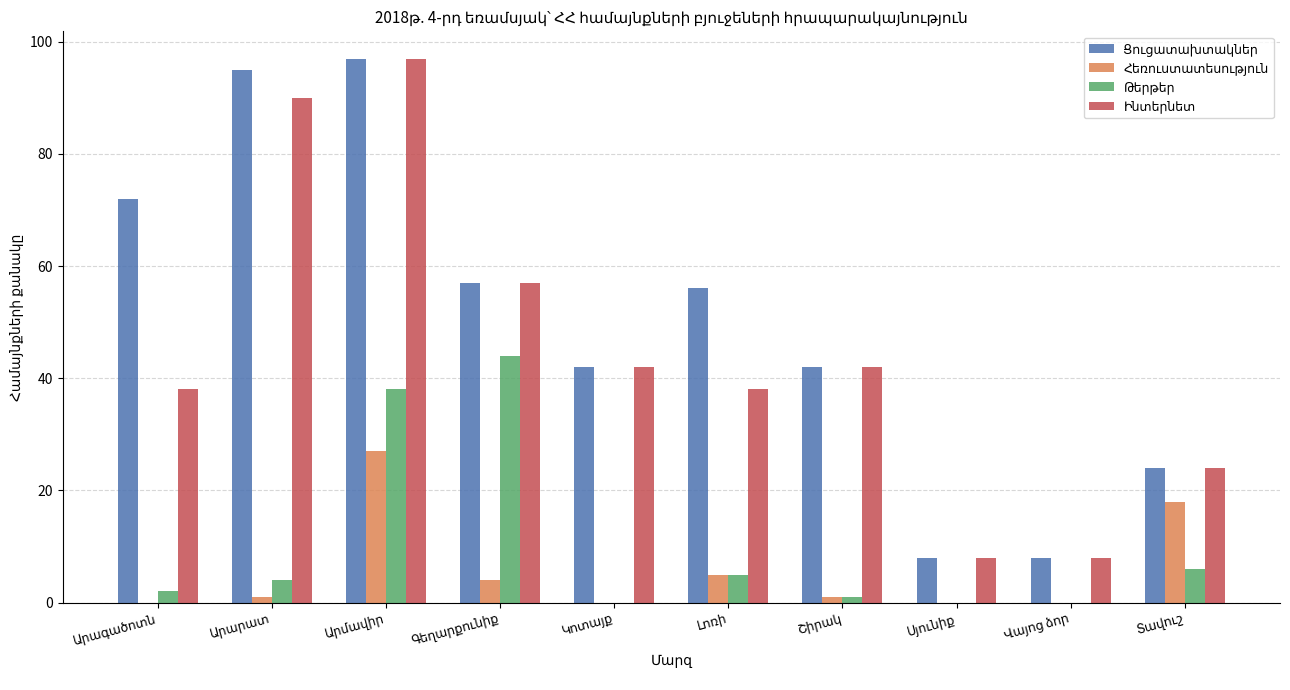

How many series are shown in this chart?

4